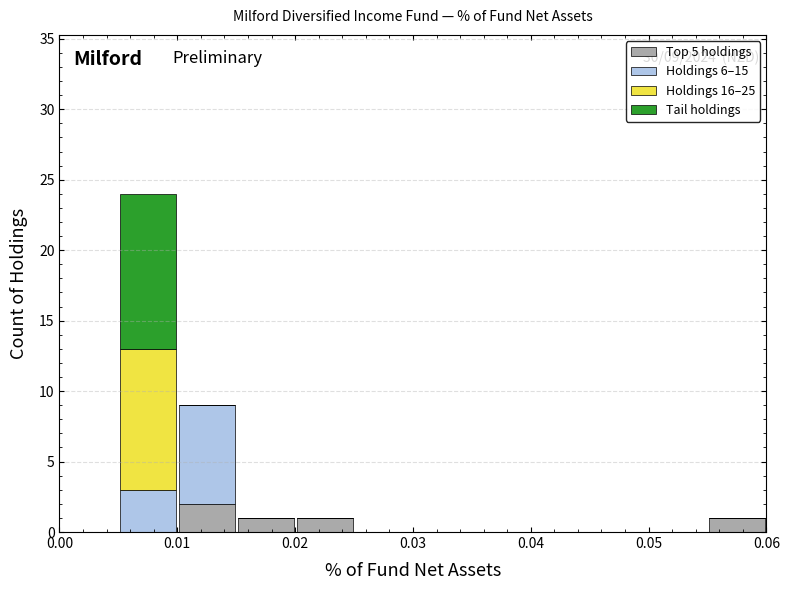

Which range on the x-axis has the tallest stacked bar (by total height)?

0.005 to 0.010